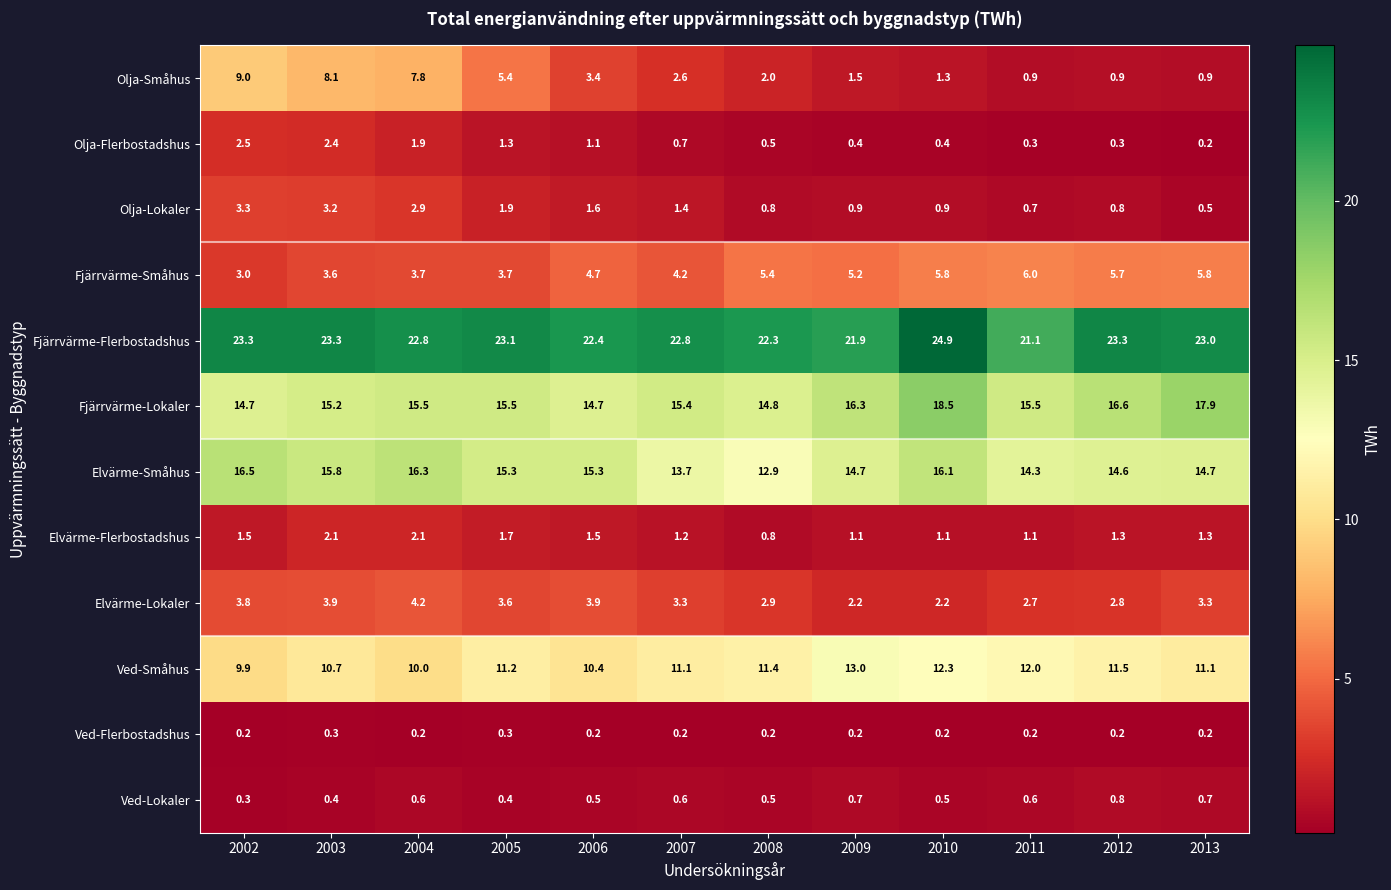

What is the difference between the highest and lowest values at 2013?

22.8